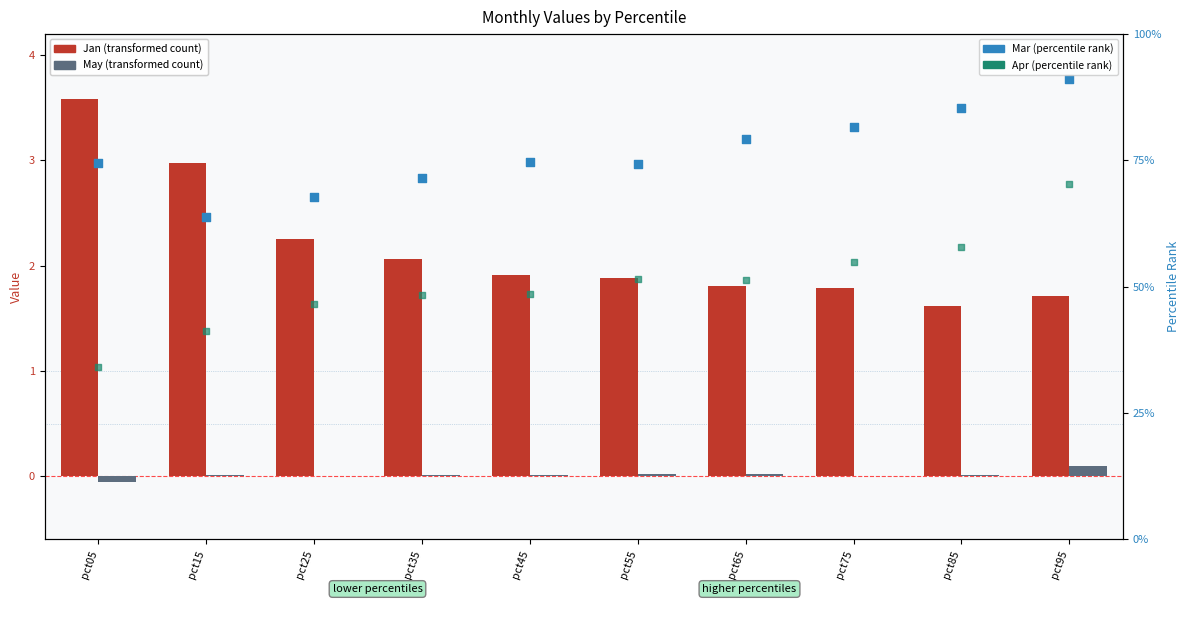

At how many categories does at least one series exceed 0?

10